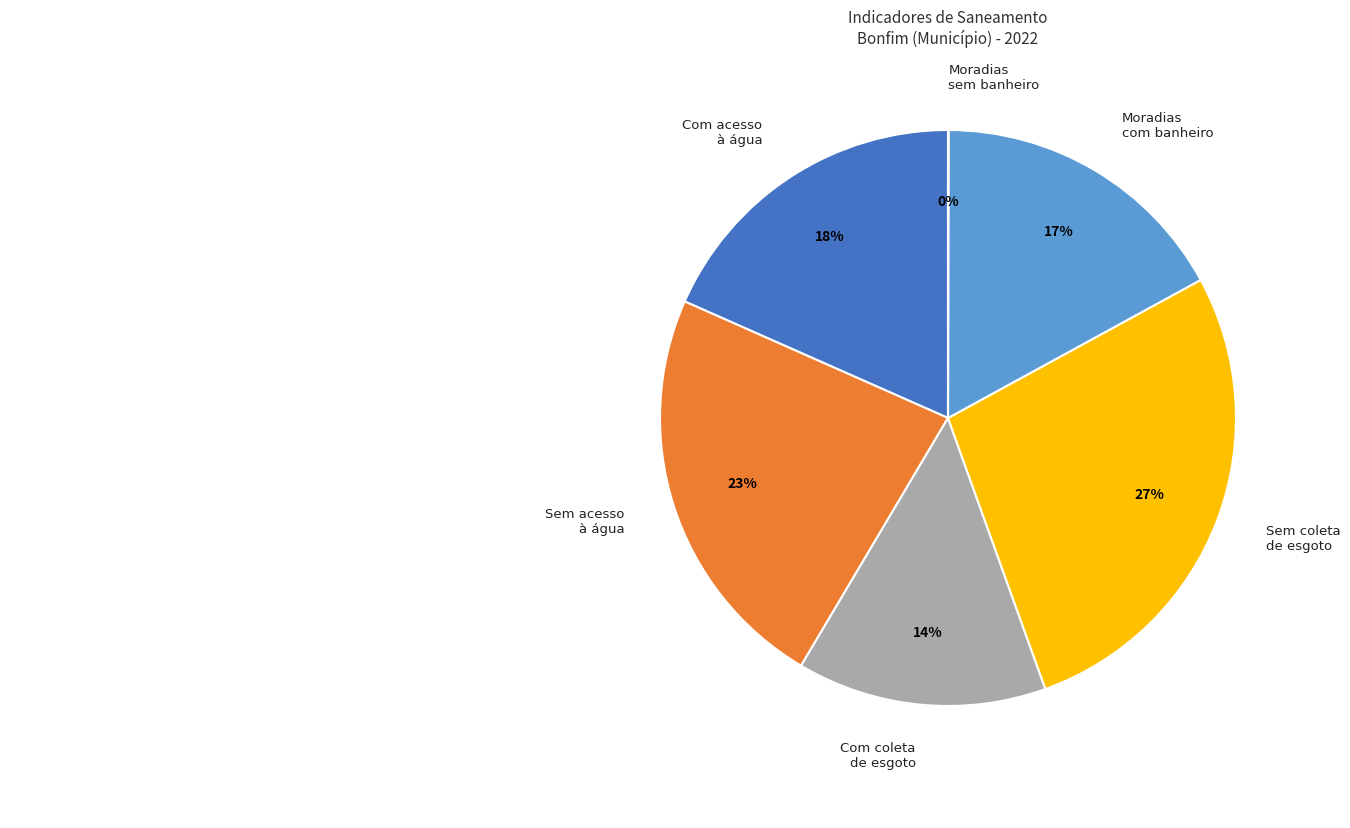

To the nearest percent, what is the average slice percentage?

17%